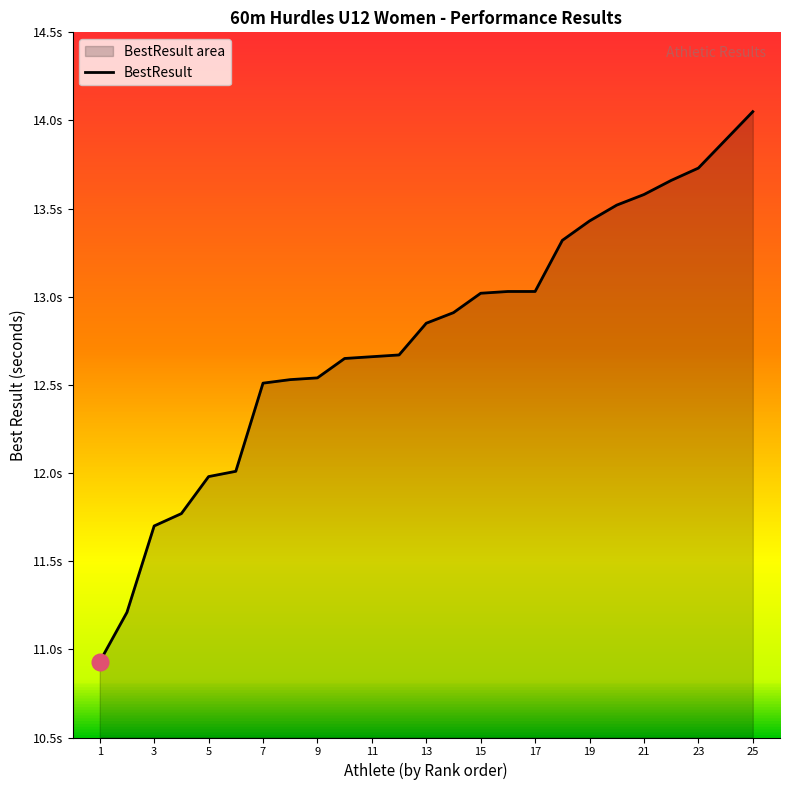

How many values exceed 12?

20